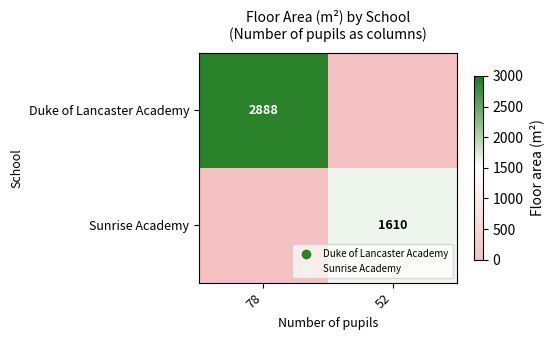

Is the value of Sunrise Academy at 52 greater than the value of Duke of Lancaster Academy at 78?

No